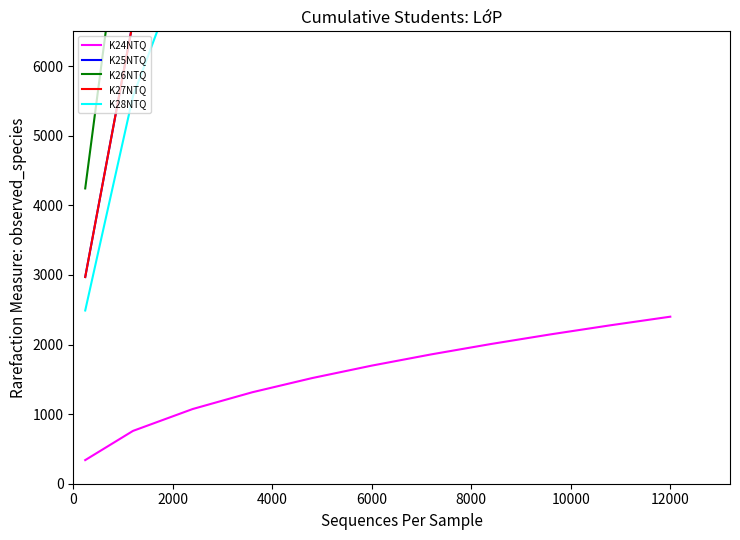

The value of K24NTQ at 6000 is 1165.1. True or false?

False